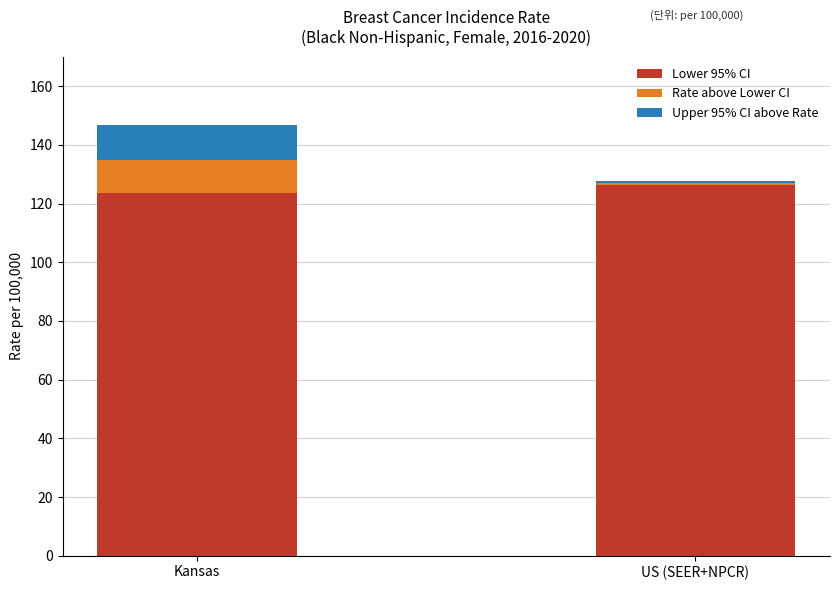

What is the maximum value for Lower 95% CI?

126.3